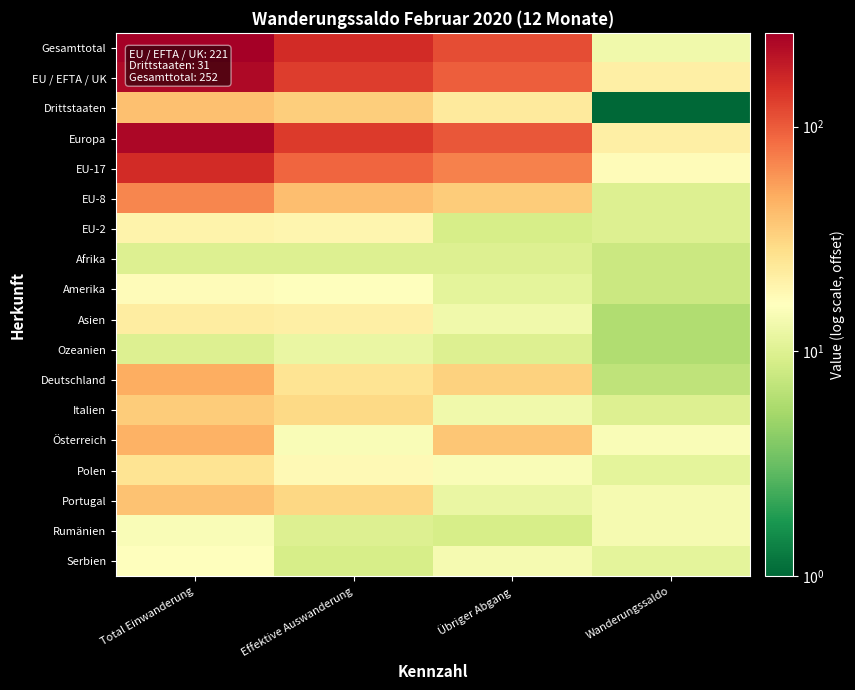

At Übriger Abgang, list the series in order from largest to smallest.

Gesamttotal, Europa, EU / EFTA / UK, EU-17, Österreich, EU-8, Deutschland, Drittstaaten, Polen, Serbien, Asien, Italien, Portugal, Amerika, Afrika, Ozeanien, EU-2, Rumänien